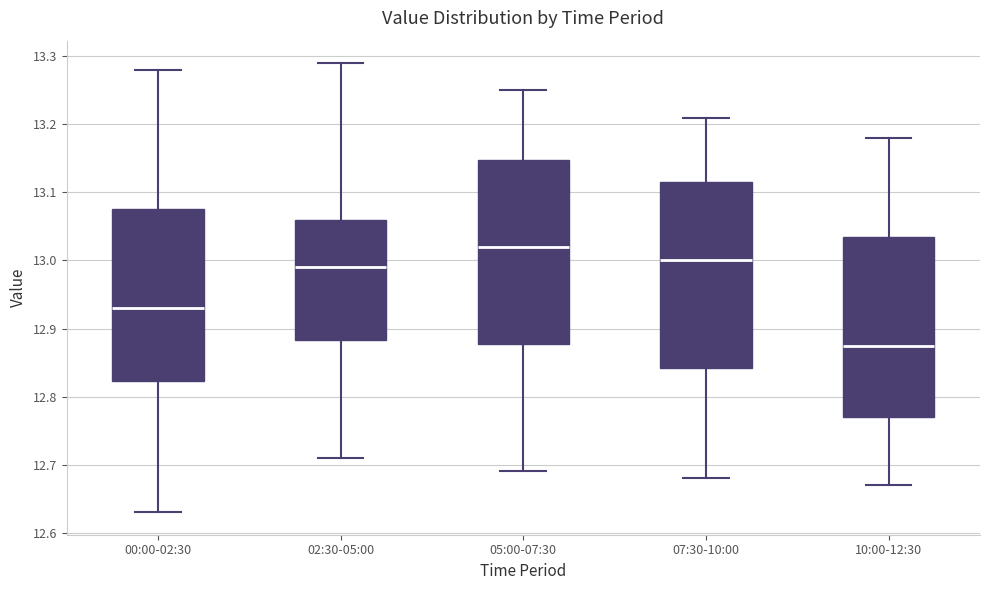

Reading left to right, read every box against the y-axis: the position of its median line, the range the box covers, and the ends of its whiskers. The values are not printed on the chart, so give them approximately, as read against the axis.

00:00-02:30: median 12.93, box 12.82 to 13.08, whiskers 12.63 to 13.28
02:30-05:00: median 12.99, box 12.88 to 13.06, whiskers 12.71 to 13.29
05:00-07:30: median 13.02, box 12.88 to 13.15, whiskers 12.69 to 13.25
07:30-10:00: median 13.00, box 12.84 to 13.12, whiskers 12.68 to 13.21
10:00-12:30: median 12.88, box 12.77 to 13.04, whiskers 12.67 to 13.18